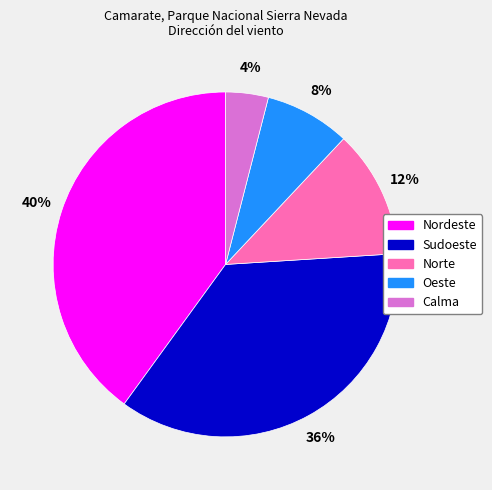

Do Norte and Nordeste together represent more than half of the pie?

Yes